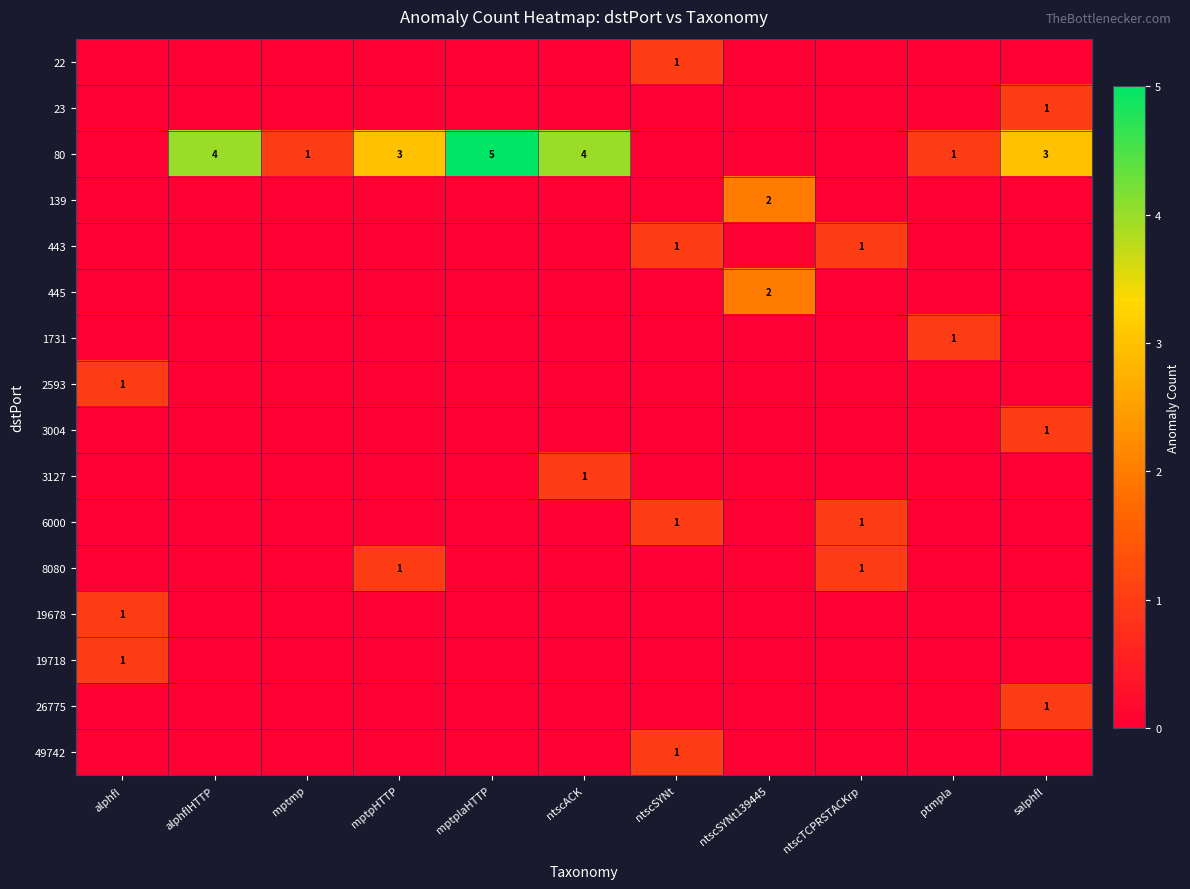

True or false: 19678 has a value of 2 at alphfl.

False